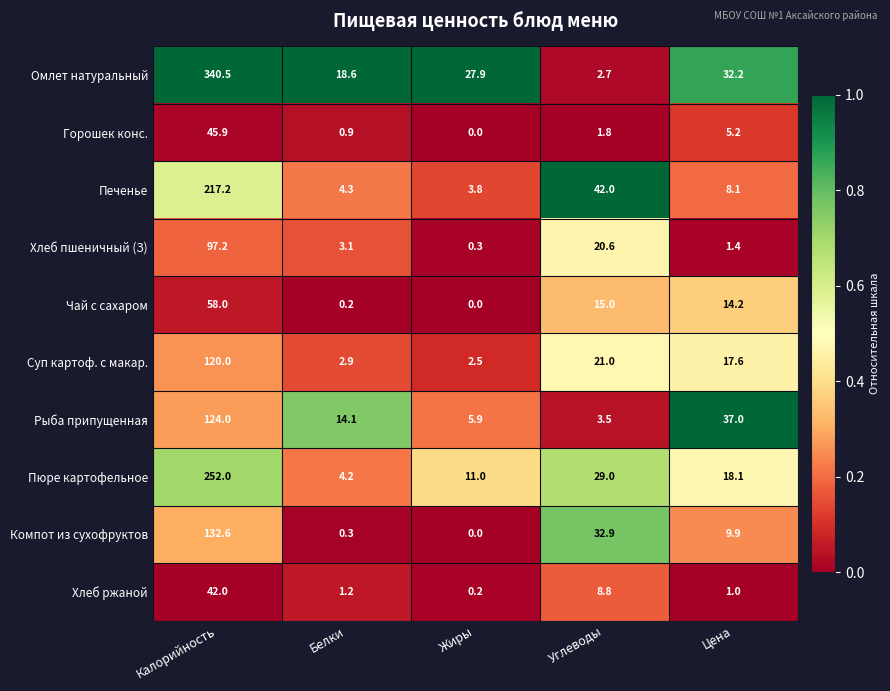

Count the number of categories in the chart.

5